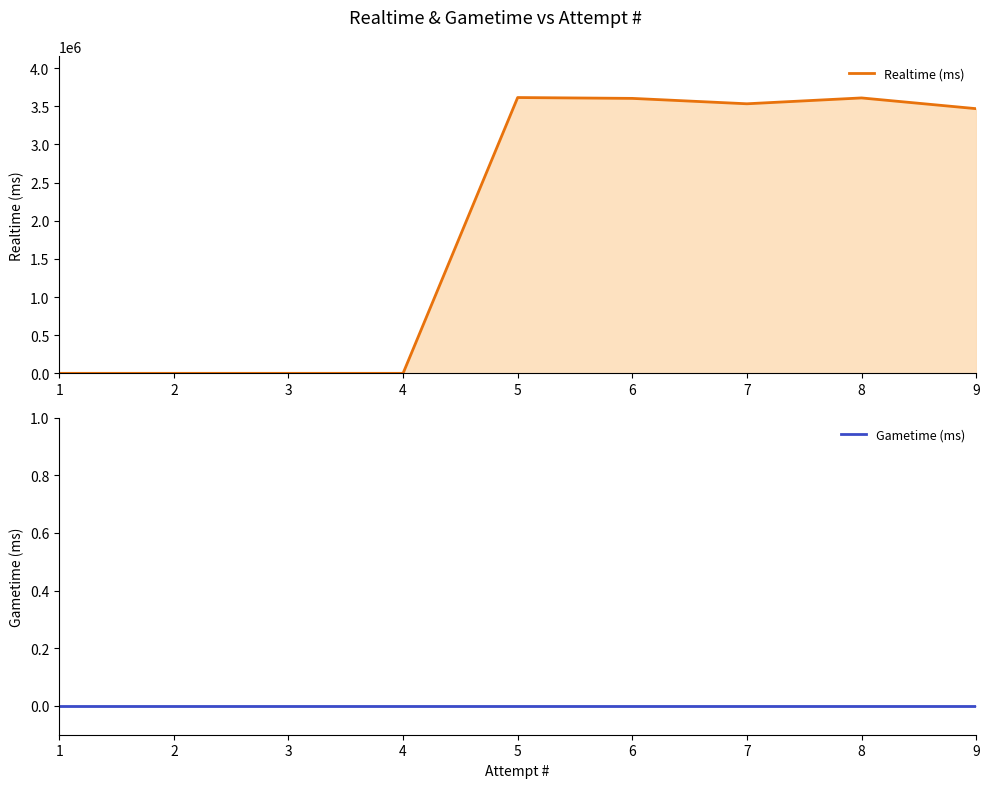

The Gametime (ms) series shows 0 at 3. True or false?

True